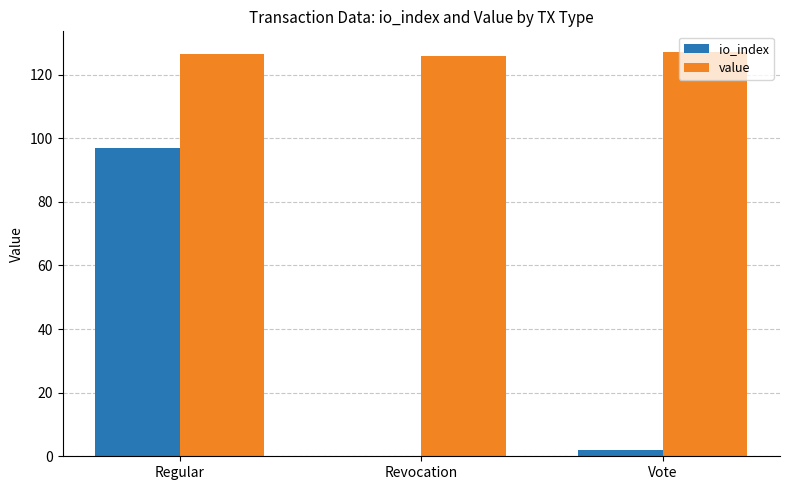

Between Regular and Vote, which series saw the biggest shift?

io_index